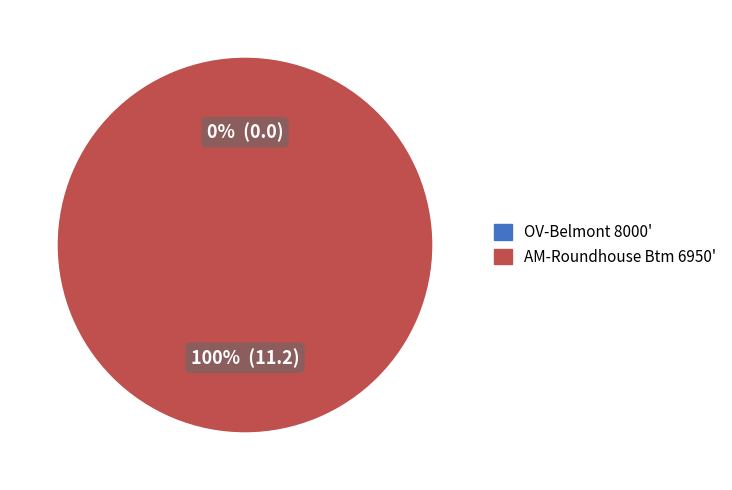

Does OV-Belmont 8000' represent more than half of the total?

No